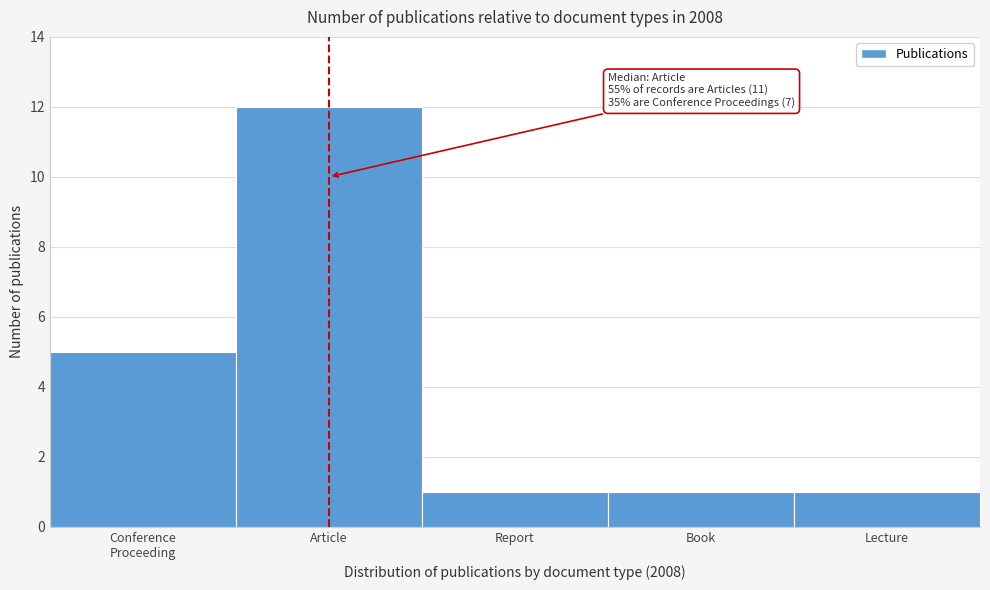

Reading left to right, transcribe all the data shown in this chart.

5	12	1	1	1